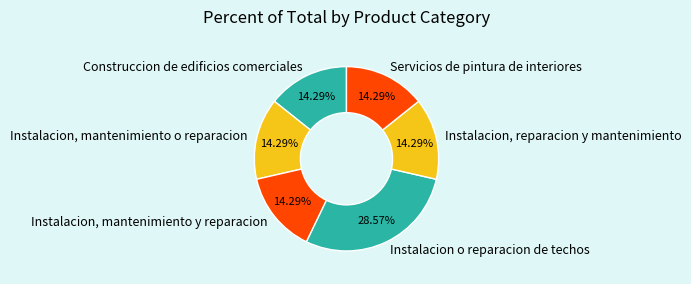

What is the ratio of the value at Instalacion, mantenimiento o reparacion to the value at Instalacion, mantenimiento y reparacion?

1.0